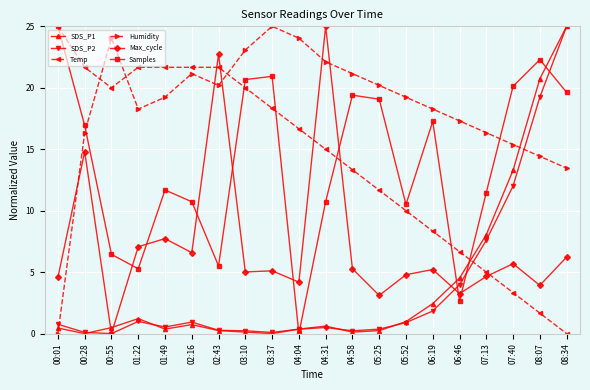

What is the sum of all Max_cycle values?

144.9